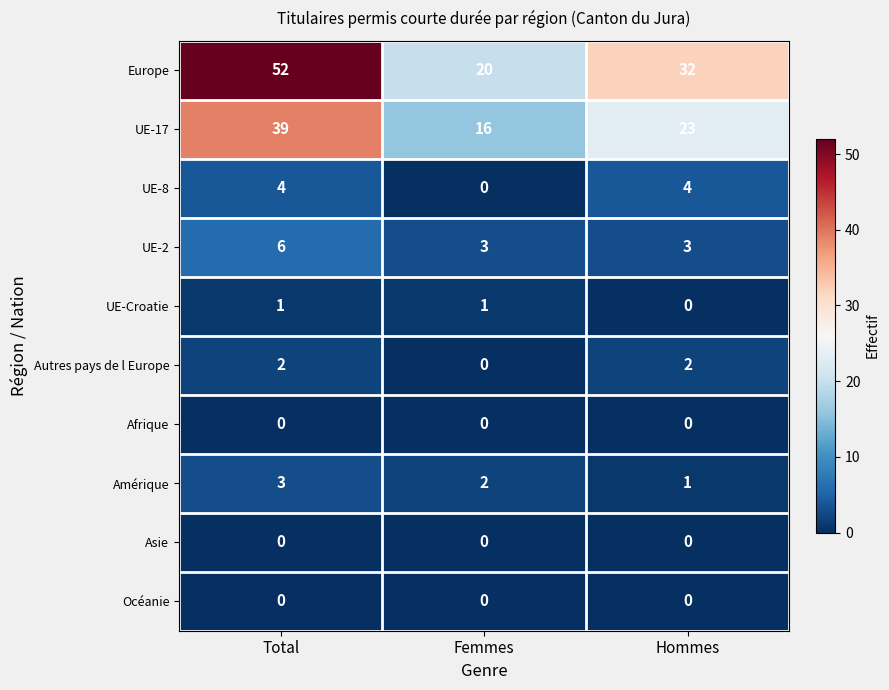

What is the difference between the highest and lowest values at Total?

52